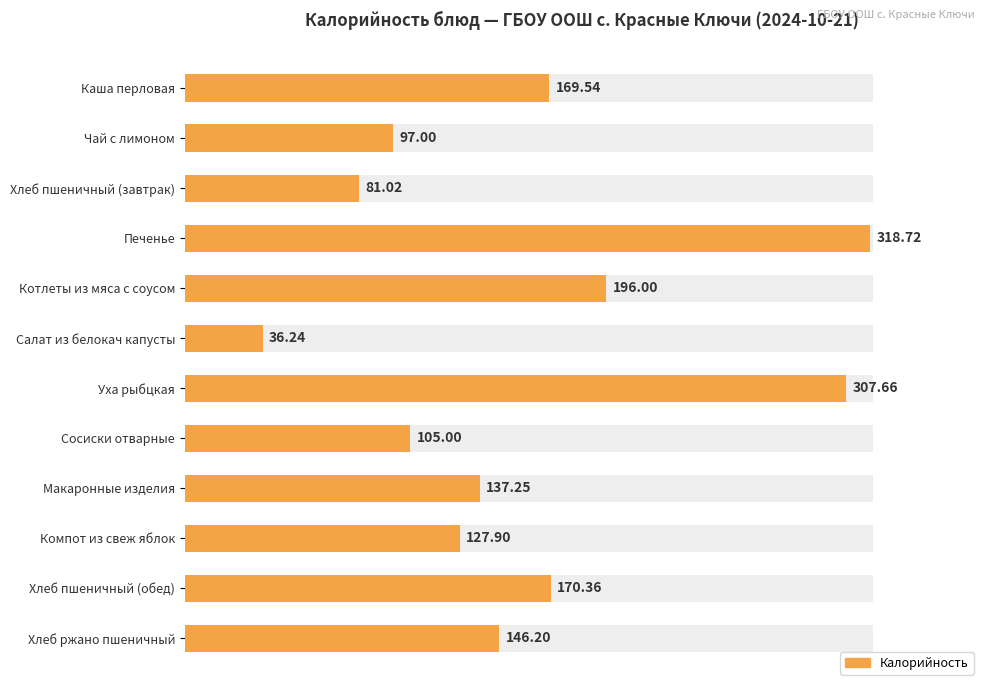

Reading left to right, list all the values displayed in this chart.

169.5	97.0	81.0	318.7	196.0	36.2	307.7	105.0	137.2	127.9	170.4	146.2